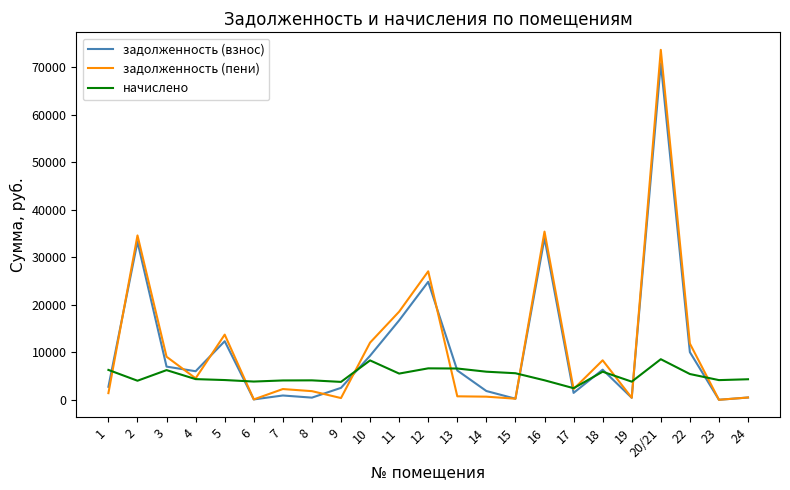

What is the minimum value for начислено?

2440.8